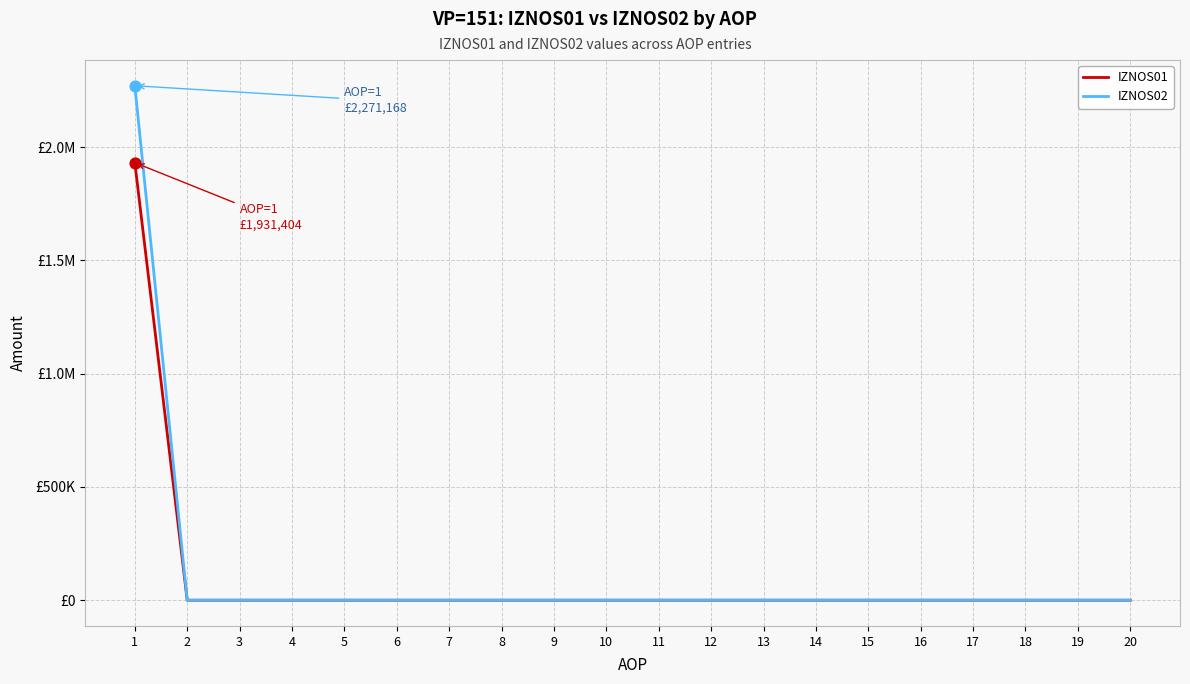

At which category is the sum across all series the highest?

1